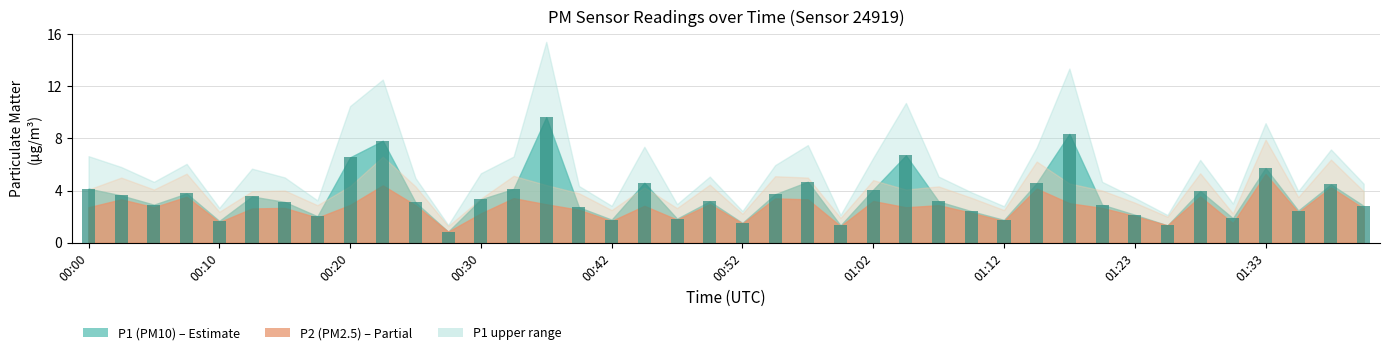

What is the value of the 27th bar from the left?

3.2